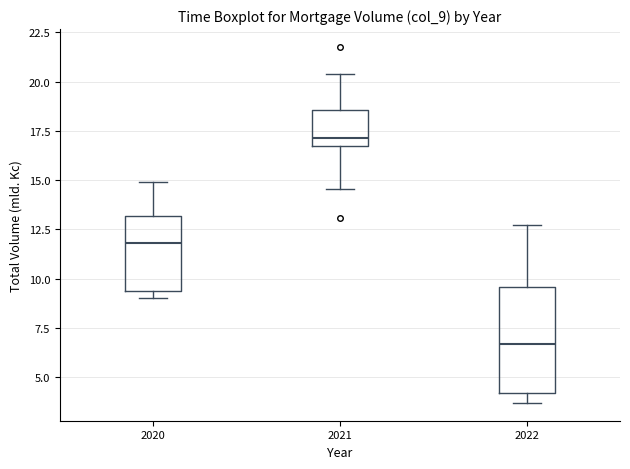

Which box is the tallest, from its lower edge to its upper edge?

2022